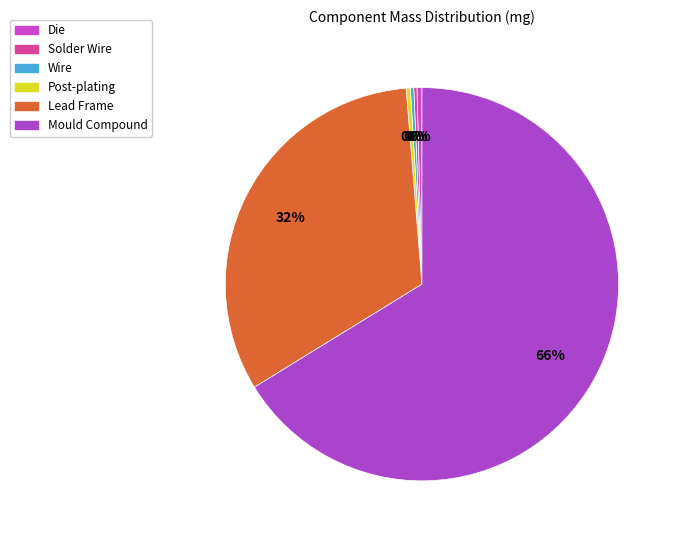

True or false: Solder Wire accounts for 1% of the total.

False